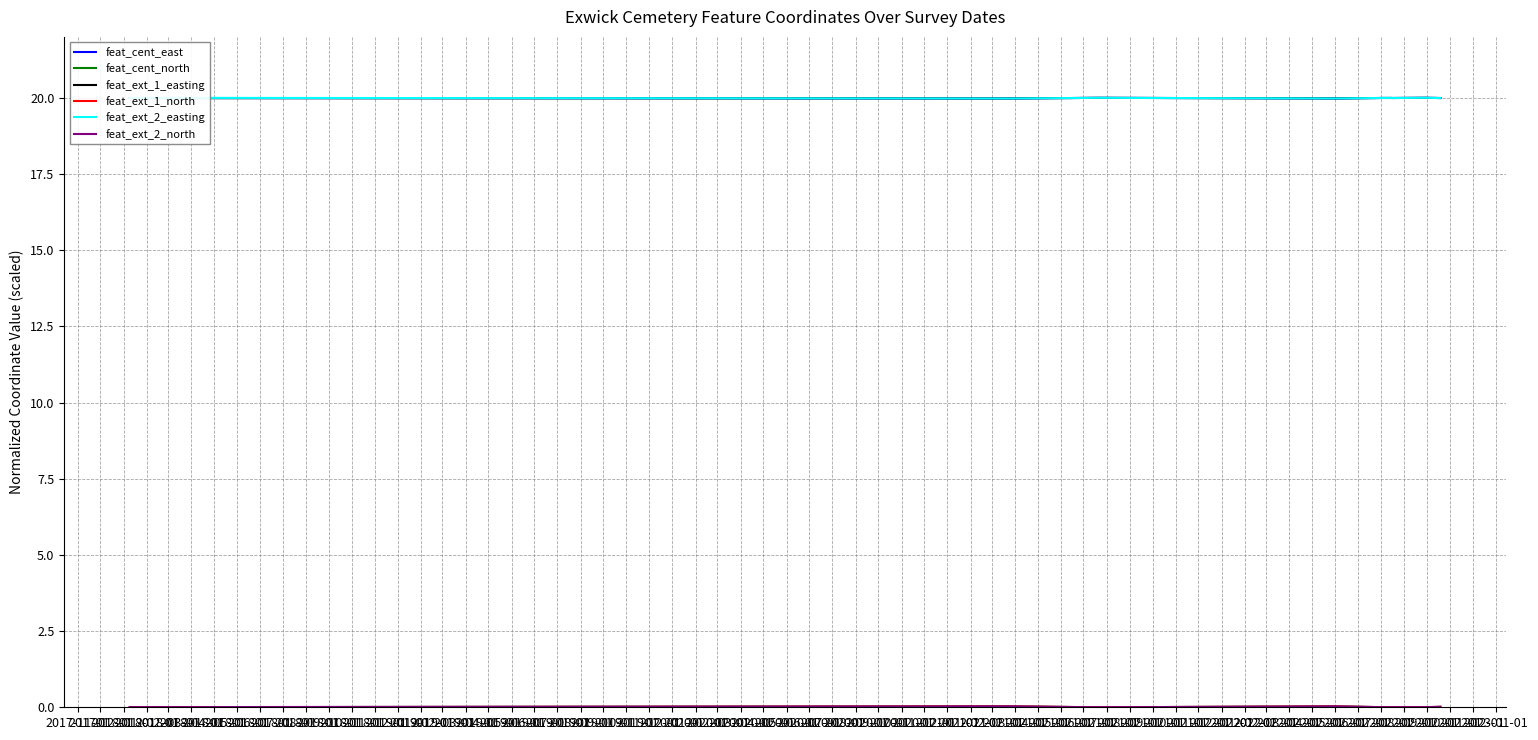

What is the greatest value displayed?

20.0